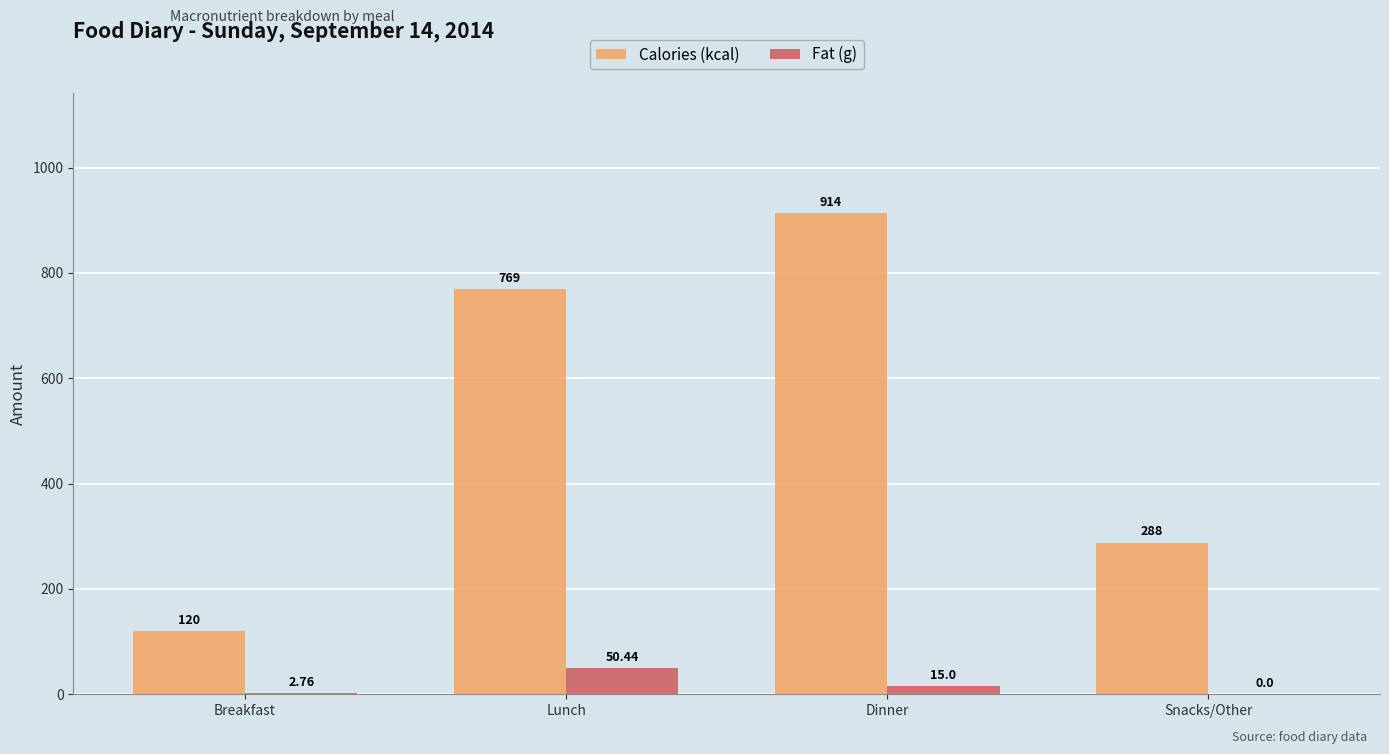

Which series has the largest total across all categories?

Calories (kcal)